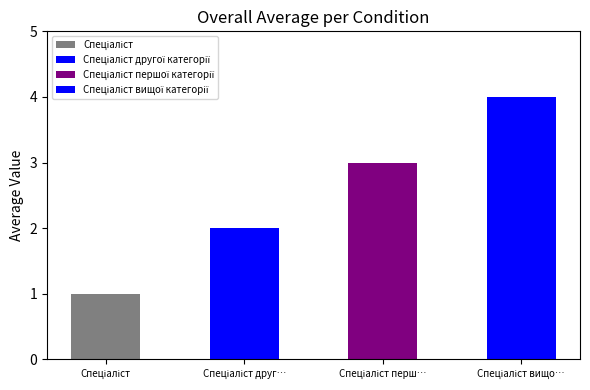

Which category has the lowest value across all series?

Спеціаліст